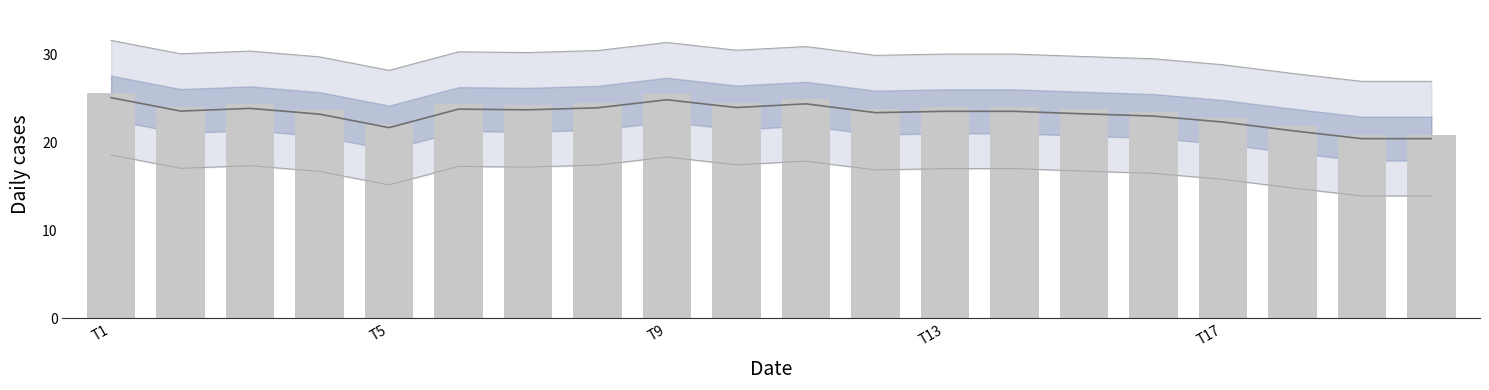

Where is SDS_P1 nearest to the value 23?

T17